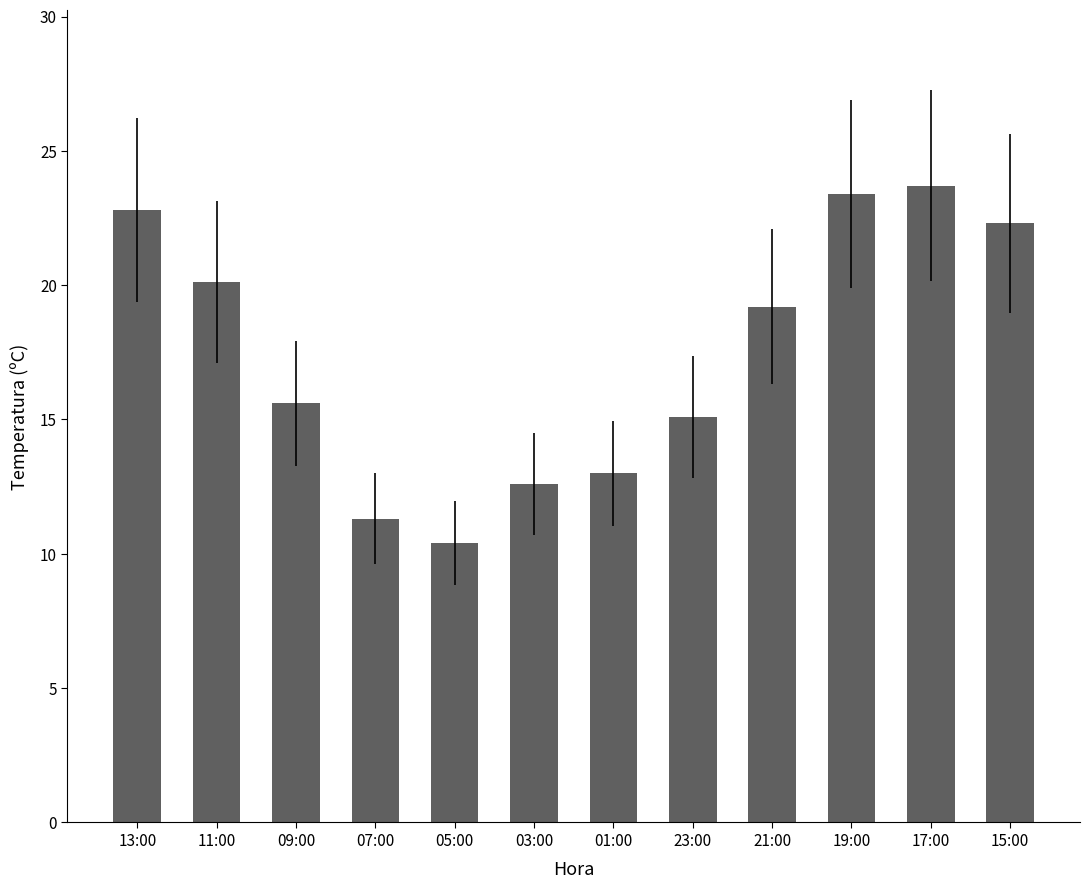

Reading left to right, extract all data points from this chart.

22.8	20.1	15.6	11.3	10.4	12.6	13.0	15.1	19.2	23.4	23.7	22.3